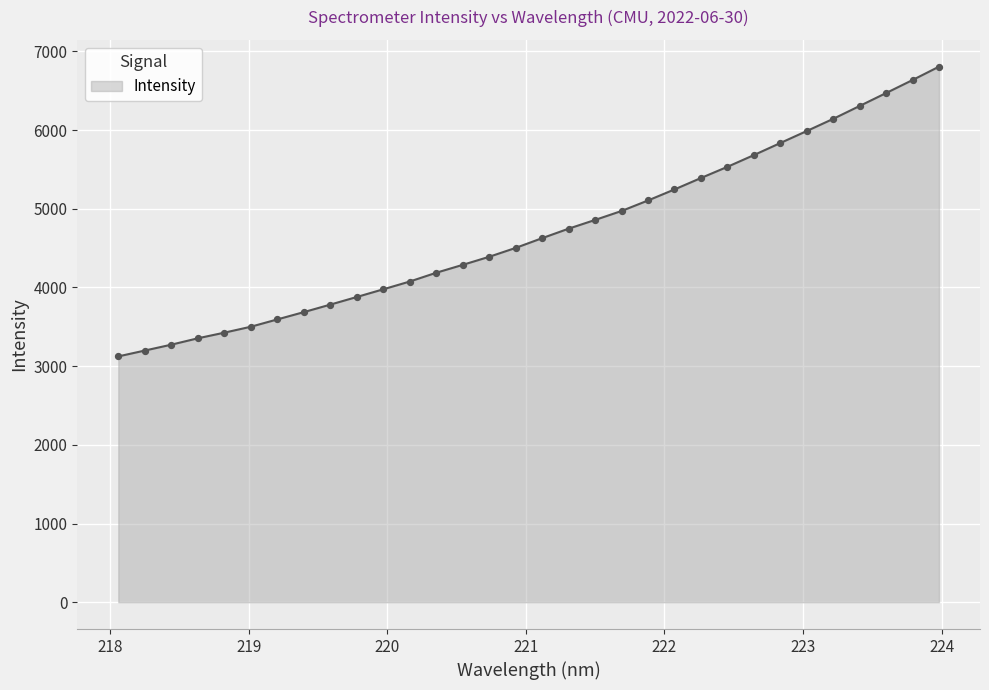

What is the maximum value shown in the chart?

6805.5